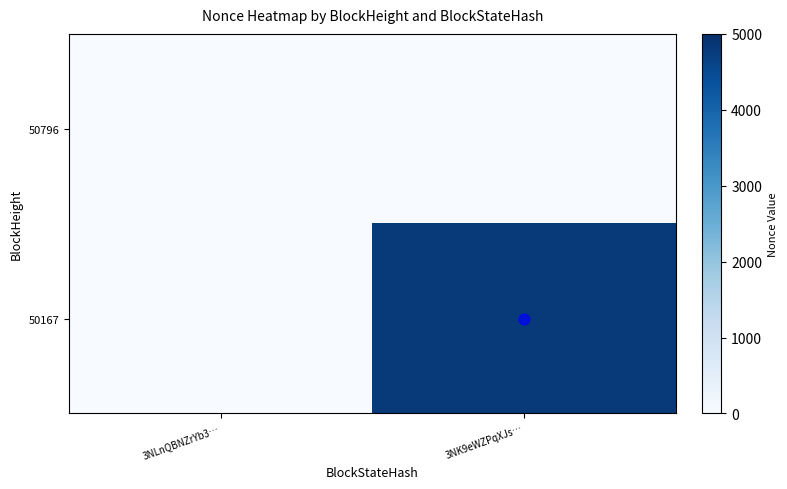

Reading left to right, list all the values displayed in this chart.

50796: 3NLnQBNZrYb3…=0	3NK9eWZPqXJs…=0
50167: 3NLnQBNZrYb3…=0	3NK9eWZPqXJs…=4807